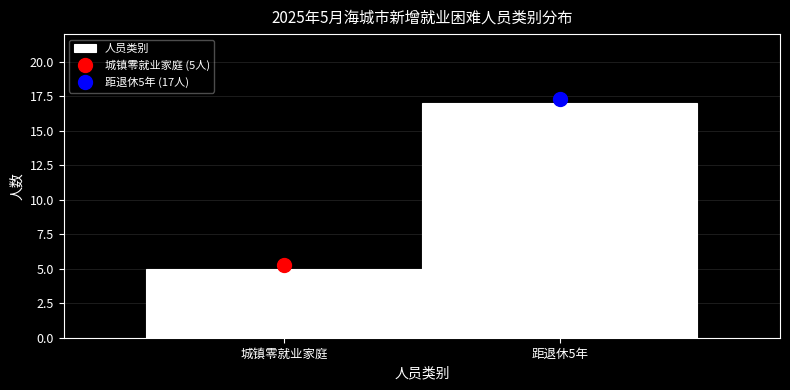

Reading left to right, what are all the values shown in this chart?

城镇零就业家庭=5	距退休5年=17